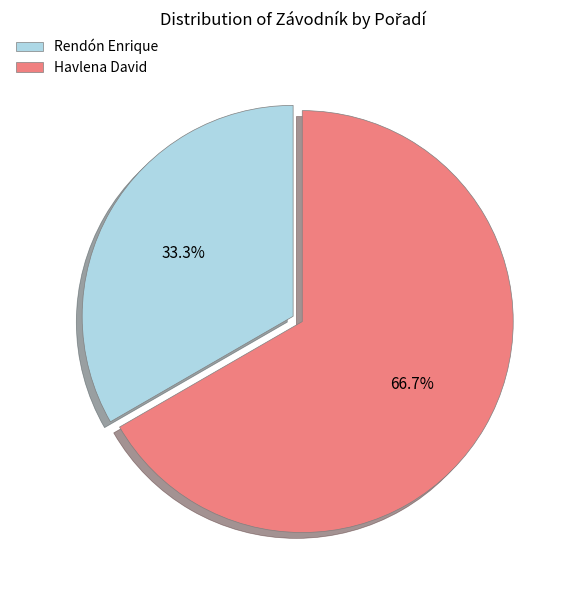

Which slice is the smallest?

Rendón Enrique